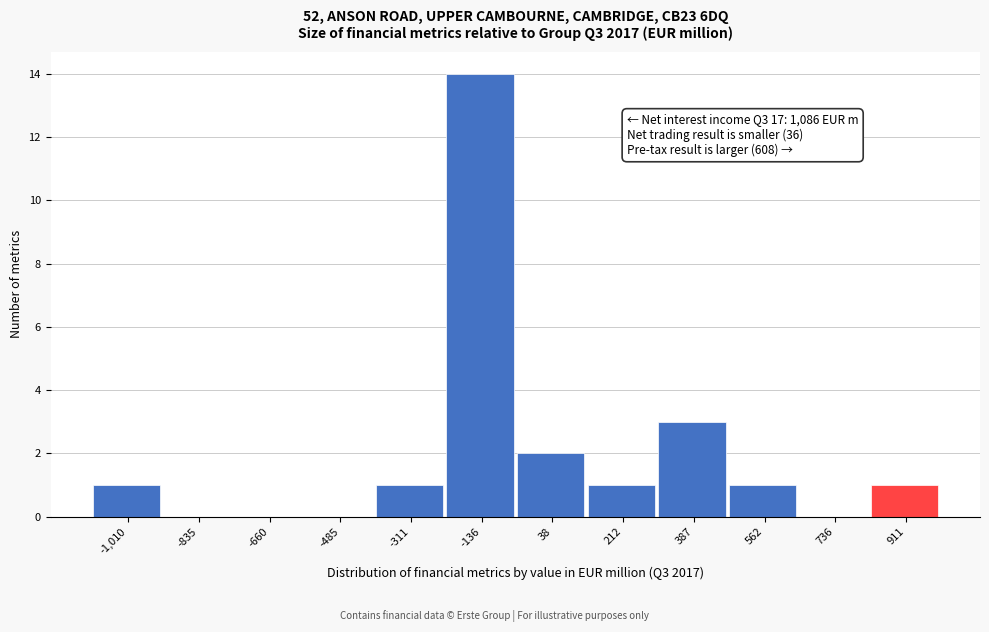

Reading left to right, extract all data points from this chart.

-1,010=1	-835=0	-660=0	-485=0	-311=1	-136=14	38=2	212=1	387=3	562=1	736=0	911=1